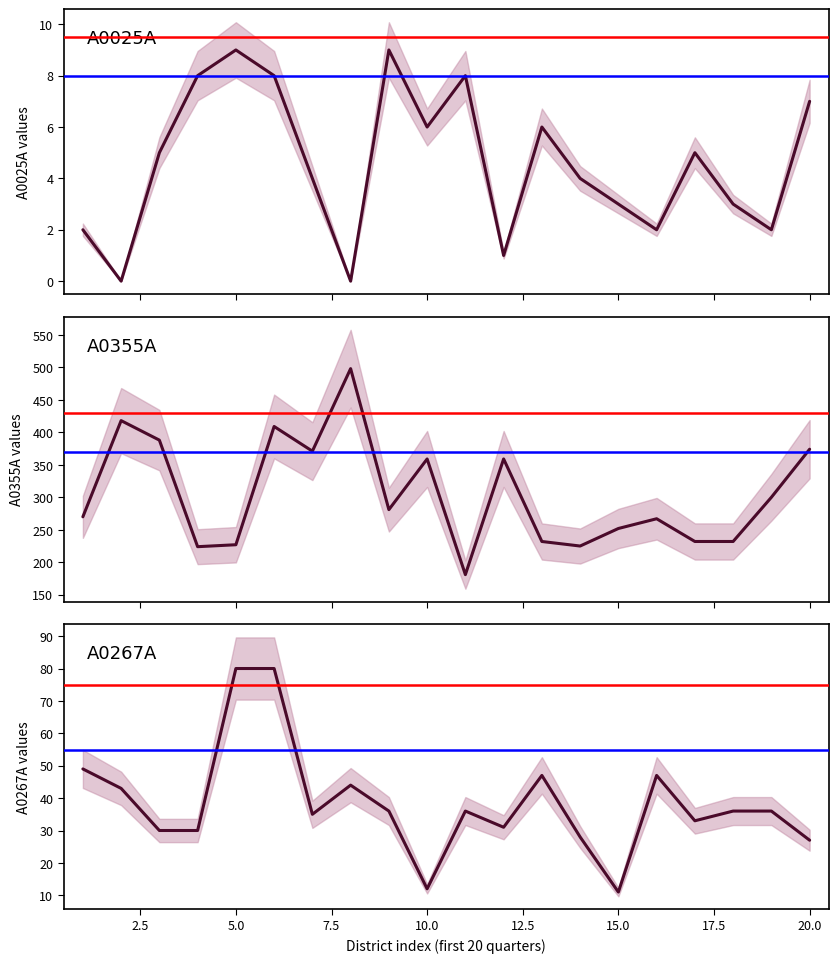

True or false: A0025A has a value of 2 at 10.0.

False